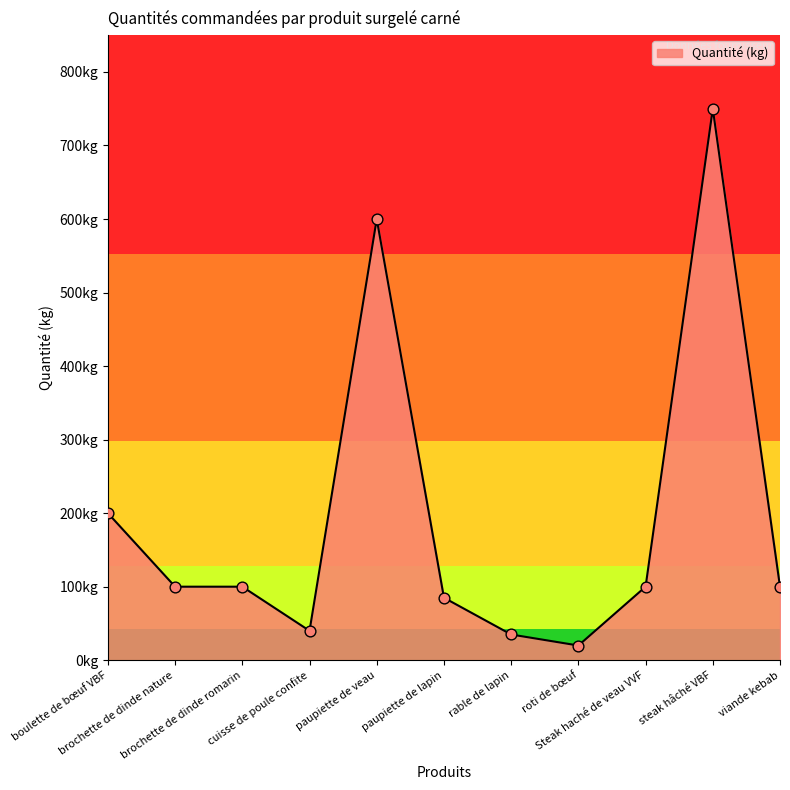

Between viande kebab and rable de lapin, which is larger?

viande kebab